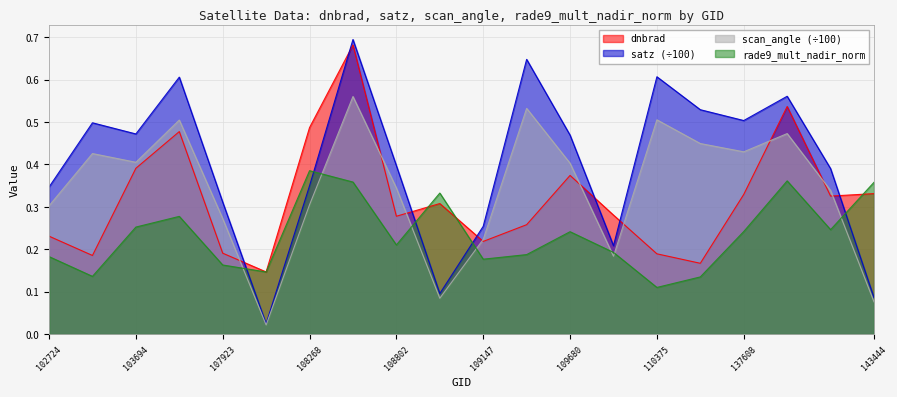

Rank the categories by dnbrad value from lowest to highest.

108090, 110560, 103448, 110375, 107923, 109147, 102724, 109495, 108802, 109854, 108974, 143248, 137608, 143444, 109680, 103694, 107560, 108268, 139754, 1898